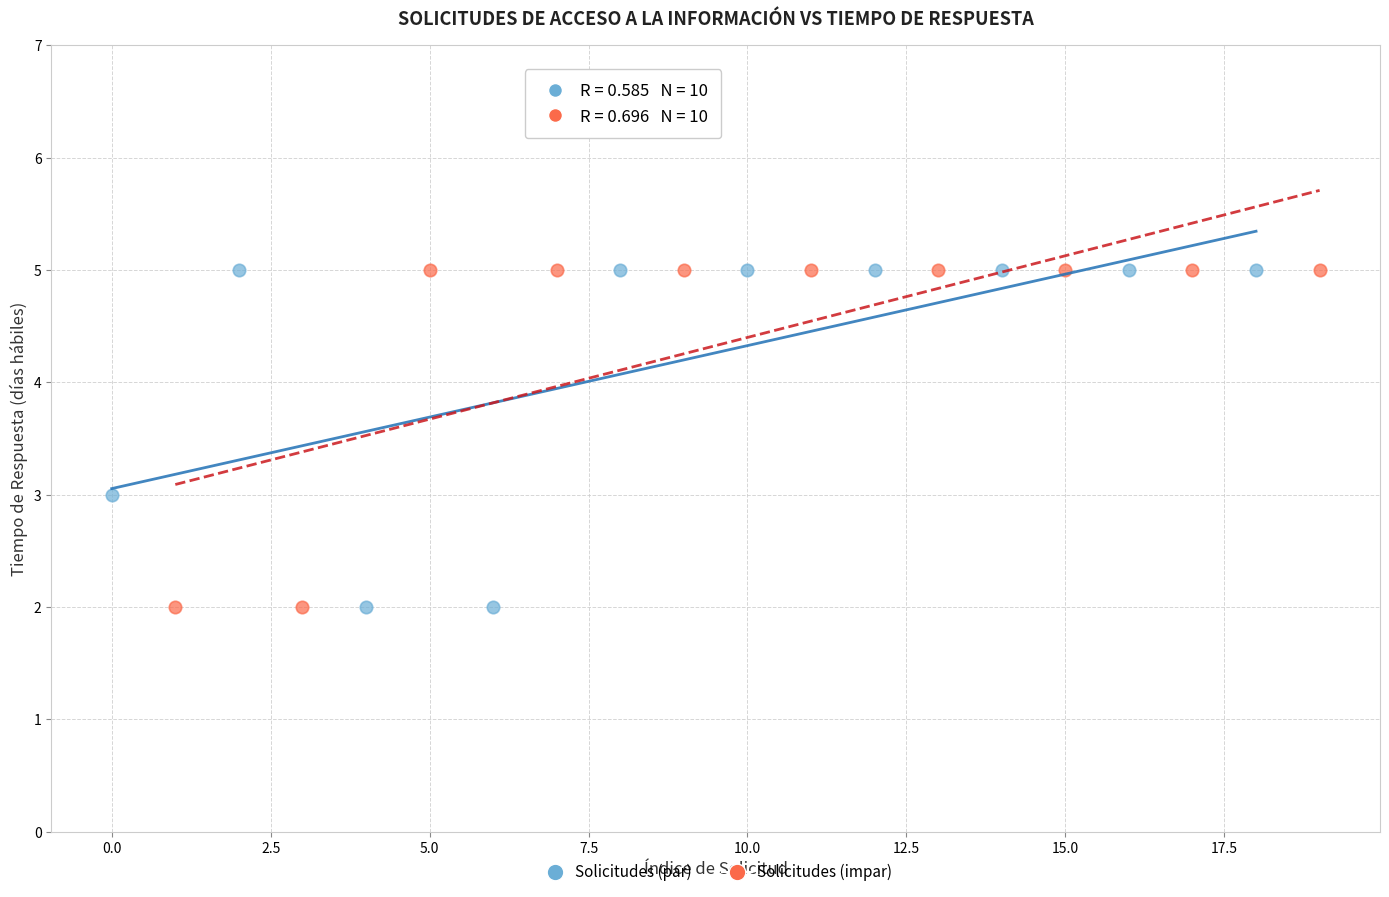

What are all the series names shown in the legend?

Solicitudes (par), Solicitudes (impar)